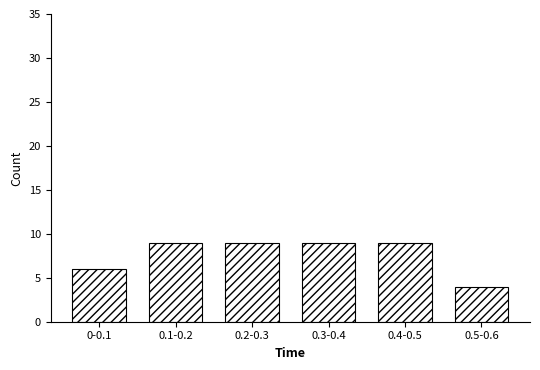

Reading left to right, list all the values displayed in this chart.

6	9	9	9	9	4